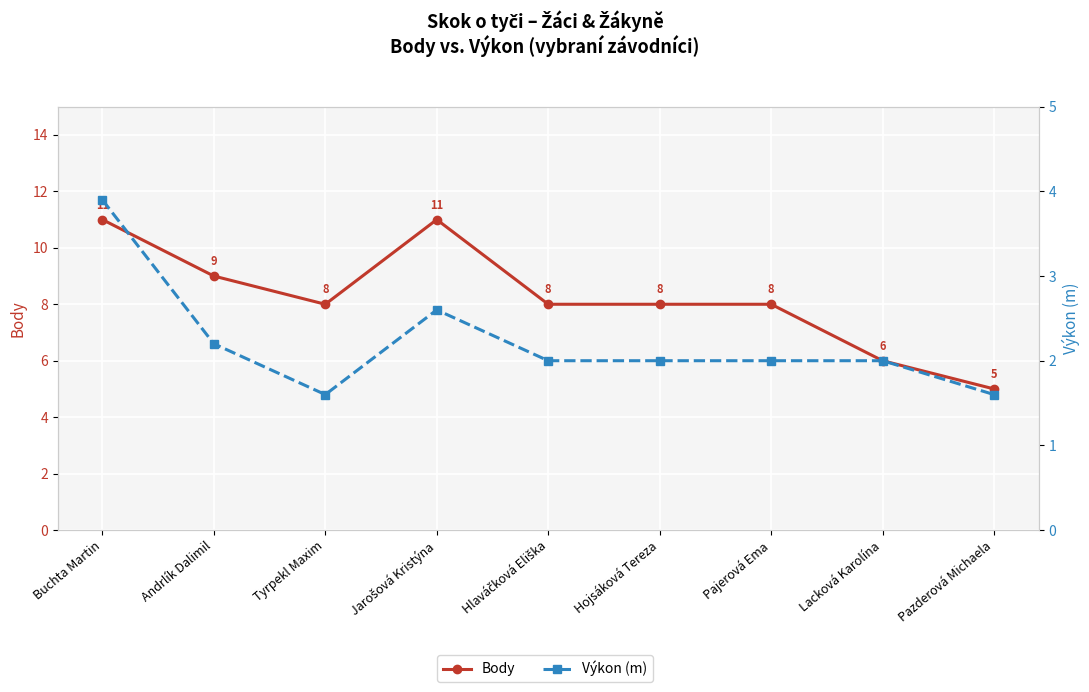

True or false: Výkon (m) has more than 2 interior local peaks.

False